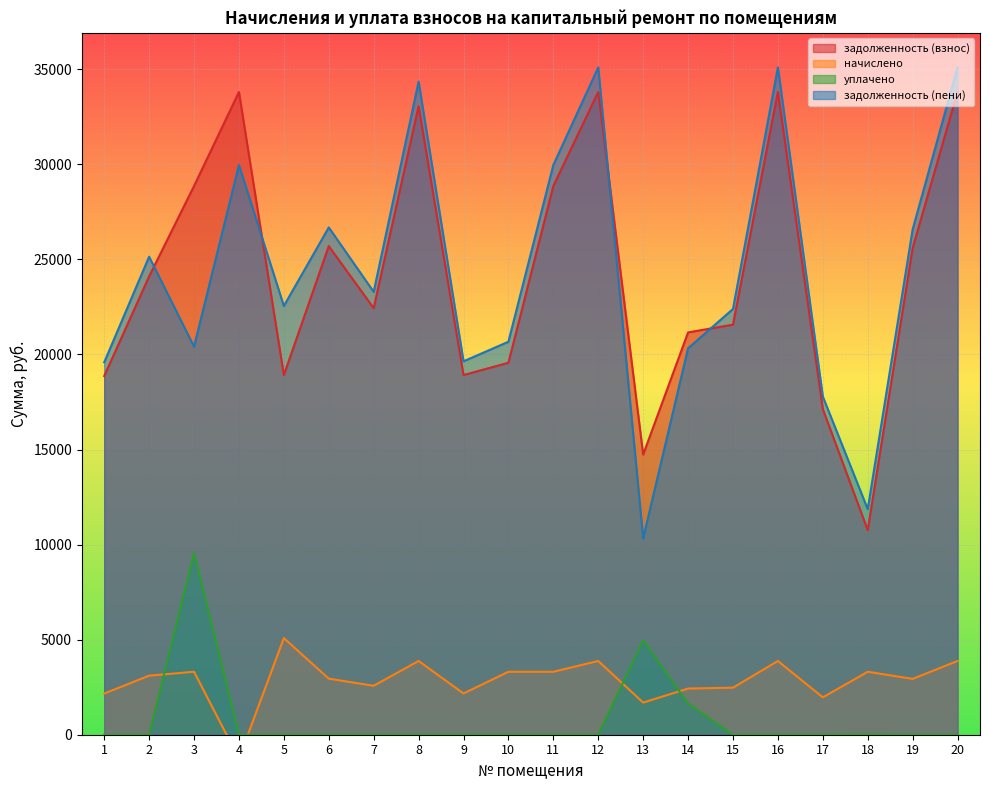

Which series has the largest total across all categories?

задолженность (пени)